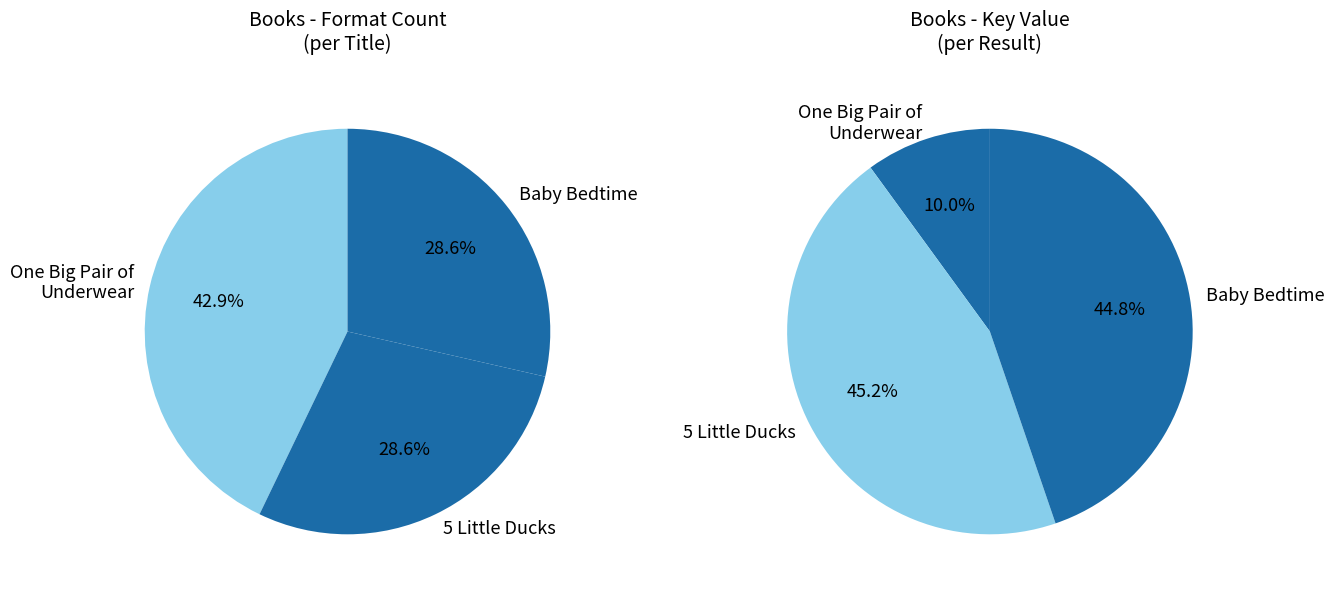

Which category has the smallest portion of the pie?

5 Little Ducks